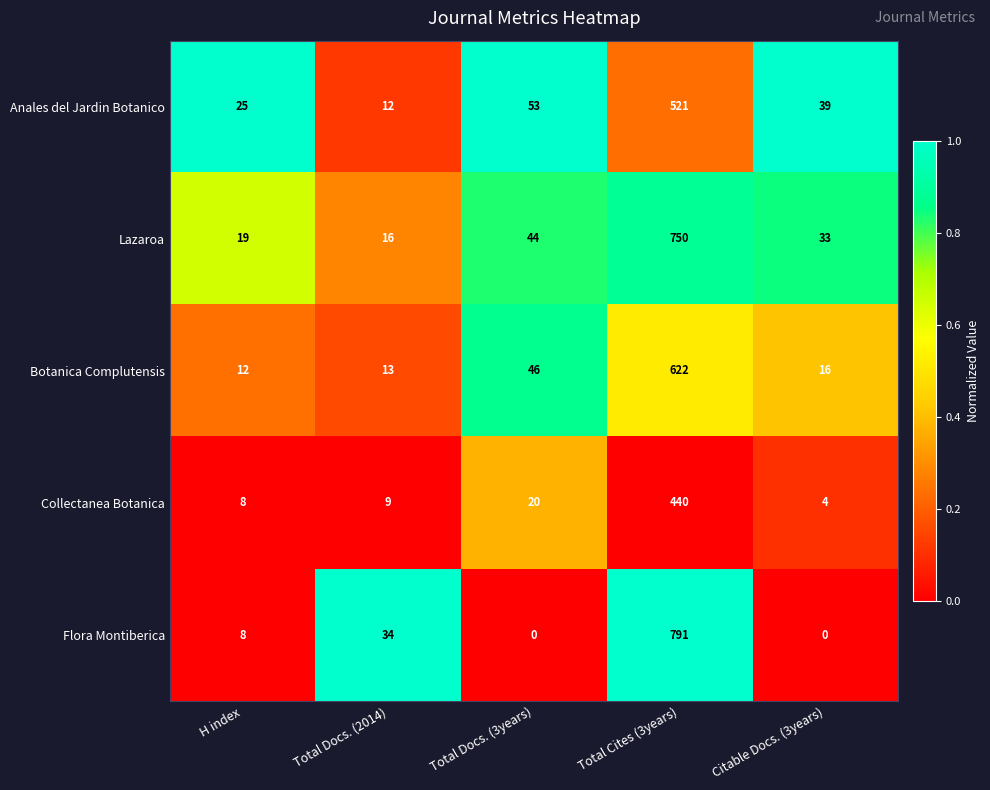

List the series in order of their peak value, highest first.

Flora Montiberica, Lazaroa, Botanica Complutensis, Anales del Jardin Botanico, Collectanea Botanica